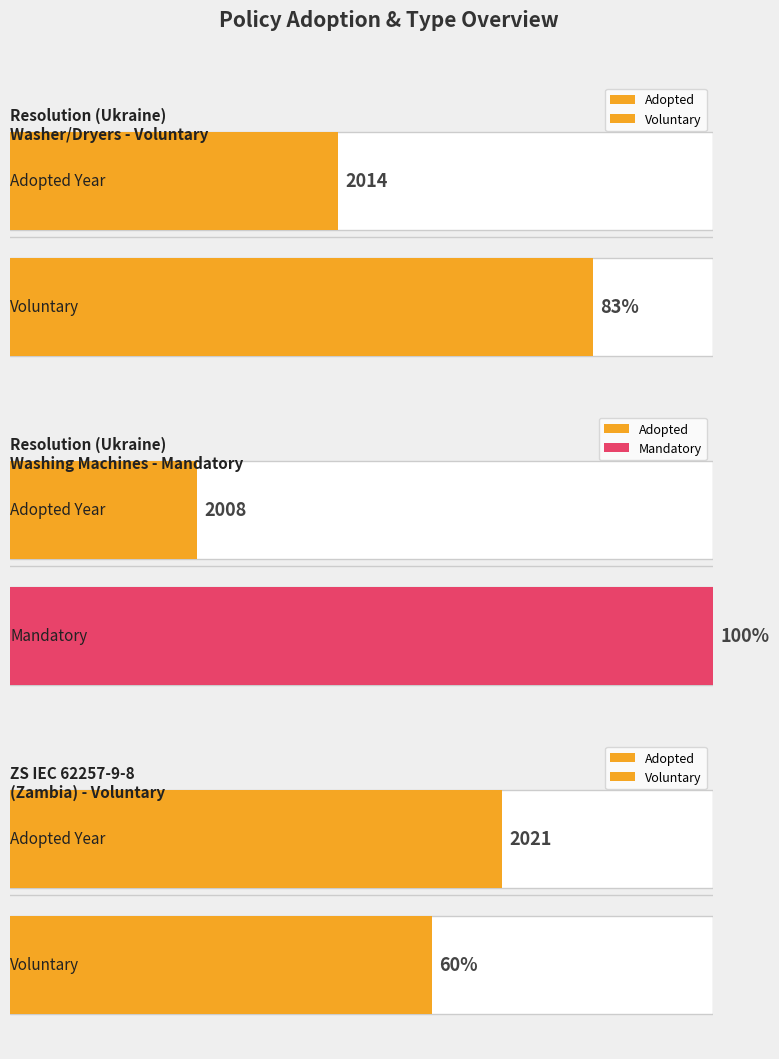

The chart shows a value of 556 at ZS IEC 62257-9-8
(Zambia) - Voluntary. True or false?

False